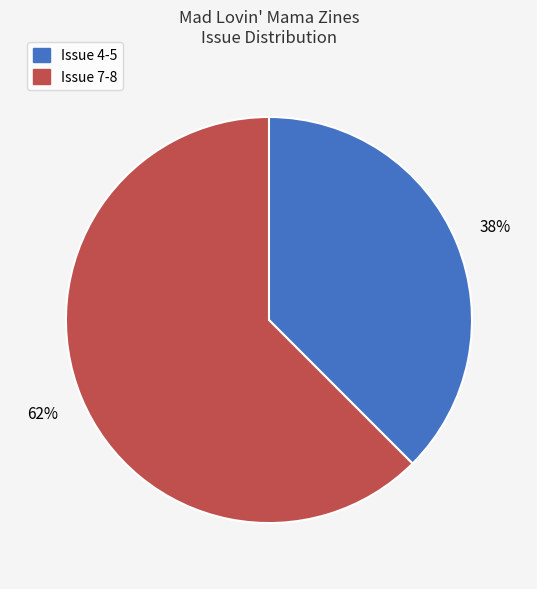

To the nearest percent, what is the average slice percentage?

50%